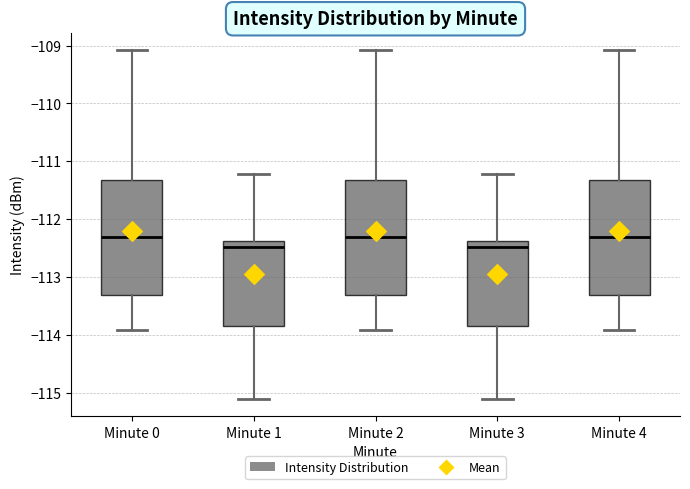

Reading left to right, read every box against the y-axis: the position of its median line, the range the box covers, and the ends of its whiskers. The values are not printed on the chart, so give them approximately, as read against the axis.

Minute 0: median -112.3, box -113.3 to -111.3, whiskers -113.9 to -109.1
Minute 1: median -112.5, box -113.9 to -112.4, whiskers -115.1 to -111.2
Minute 2: median -112.3, box -113.3 to -111.3, whiskers -113.9 to -109.1
Minute 3: median -112.5, box -113.9 to -112.4, whiskers -115.1 to -111.2
Minute 4: median -112.3, box -113.3 to -111.3, whiskers -113.9 to -109.1